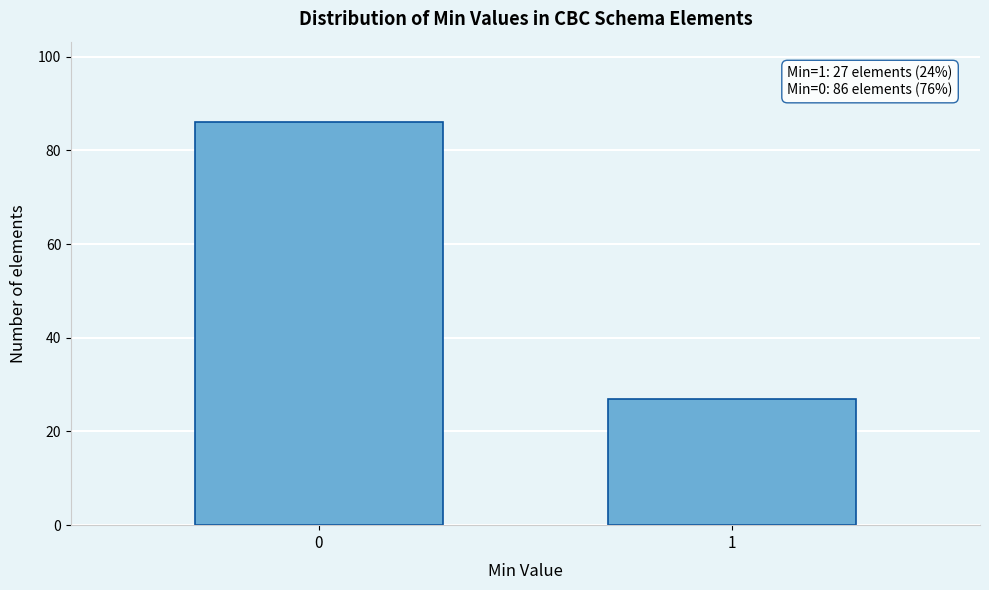

Reading left to right, transcribe all the data shown in this chart.

86	27